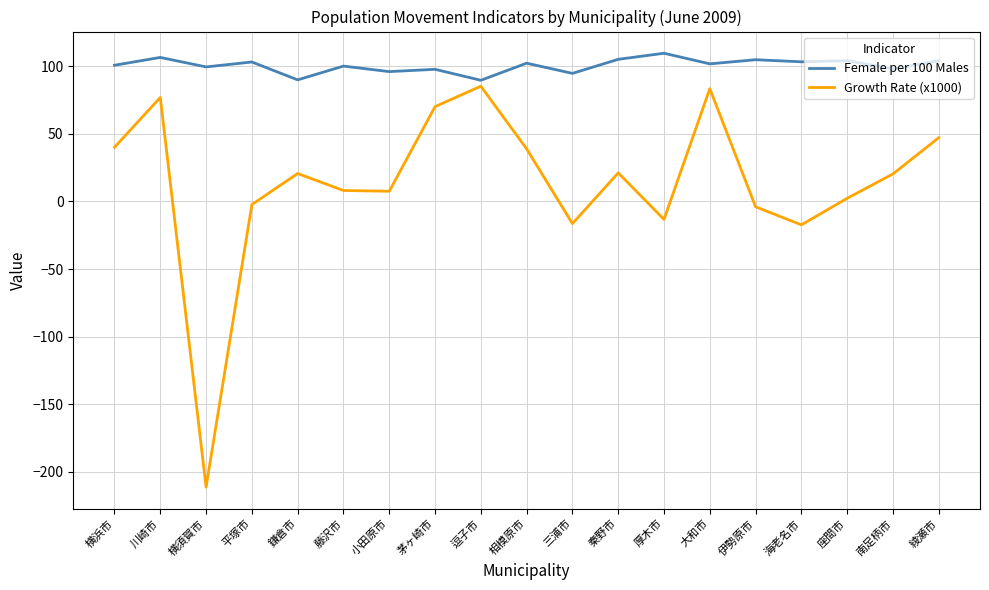

What position from the right is 三浦市?

9